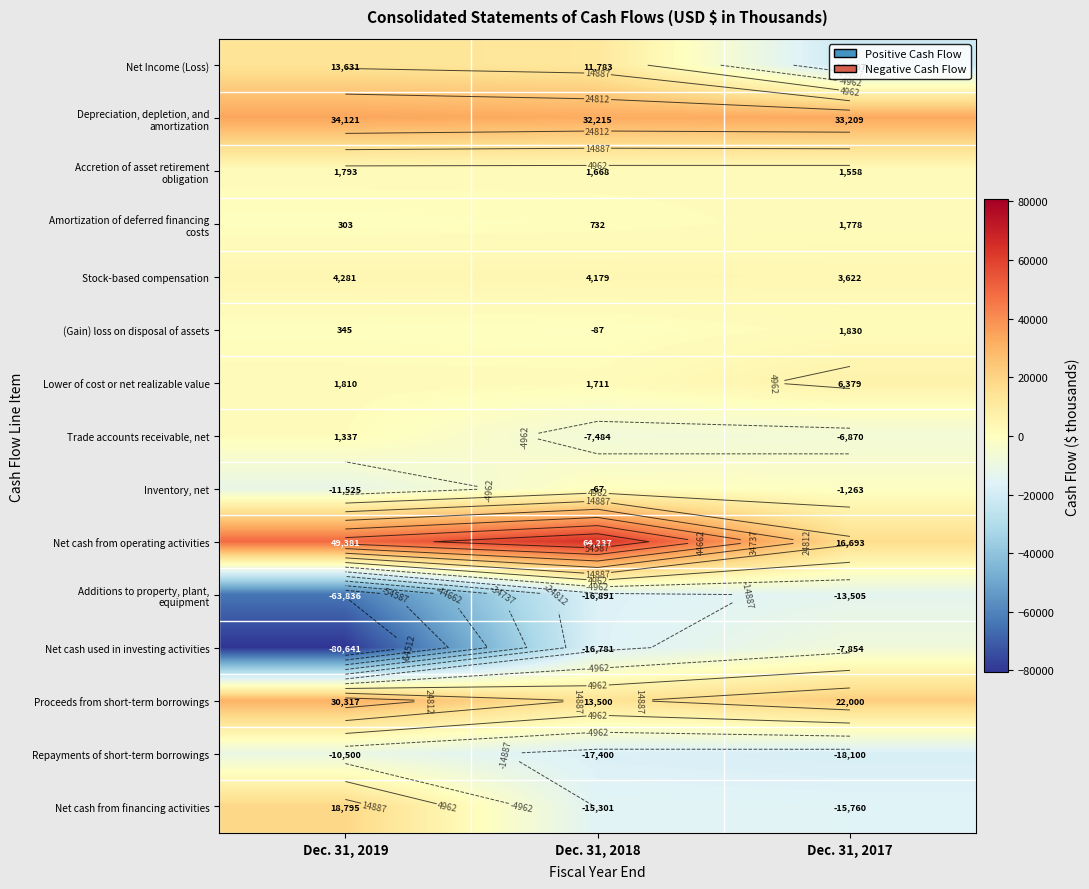

At which category does the chart reach its peak across all series?

Dec. 31, 2018